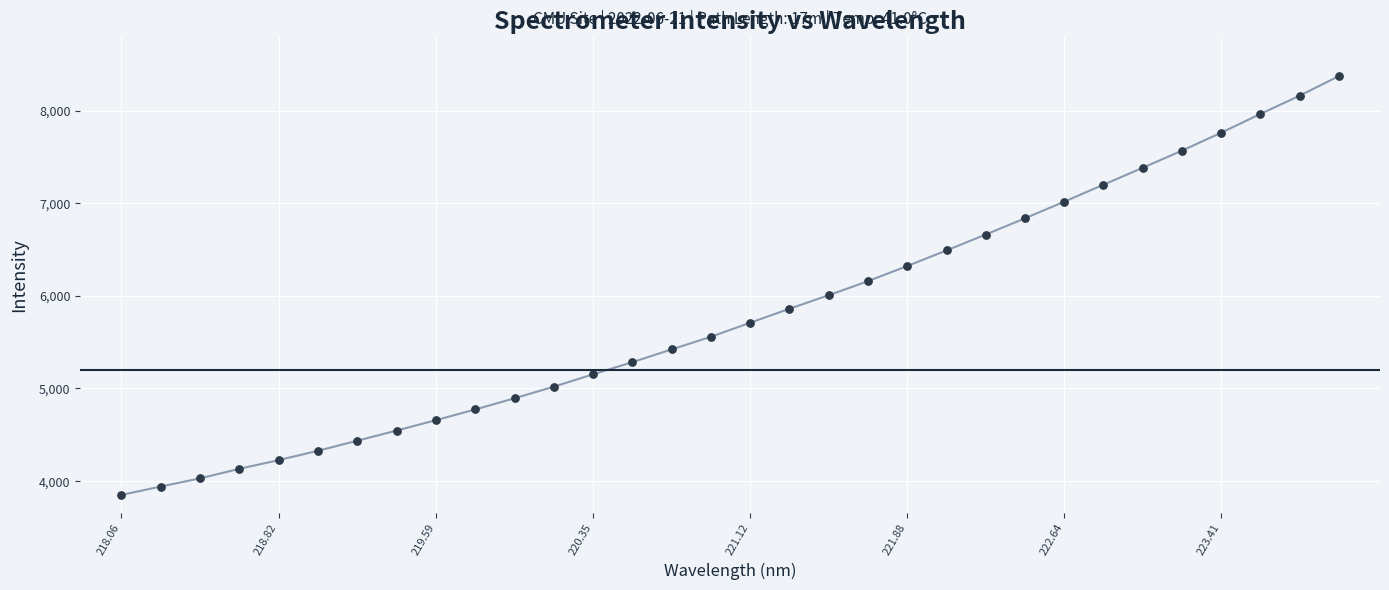

What is the range of X values (max minus min)?

5.9